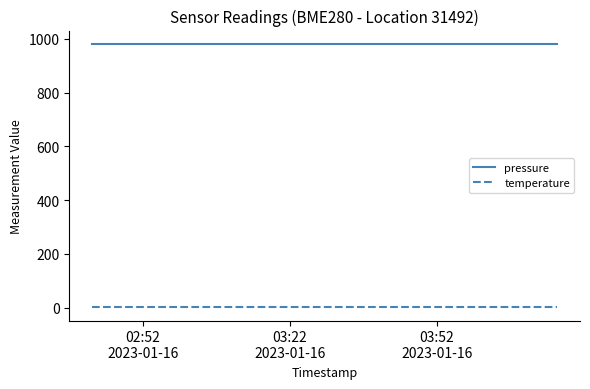

True or false: temperature and pressure intersect in this chart.

False